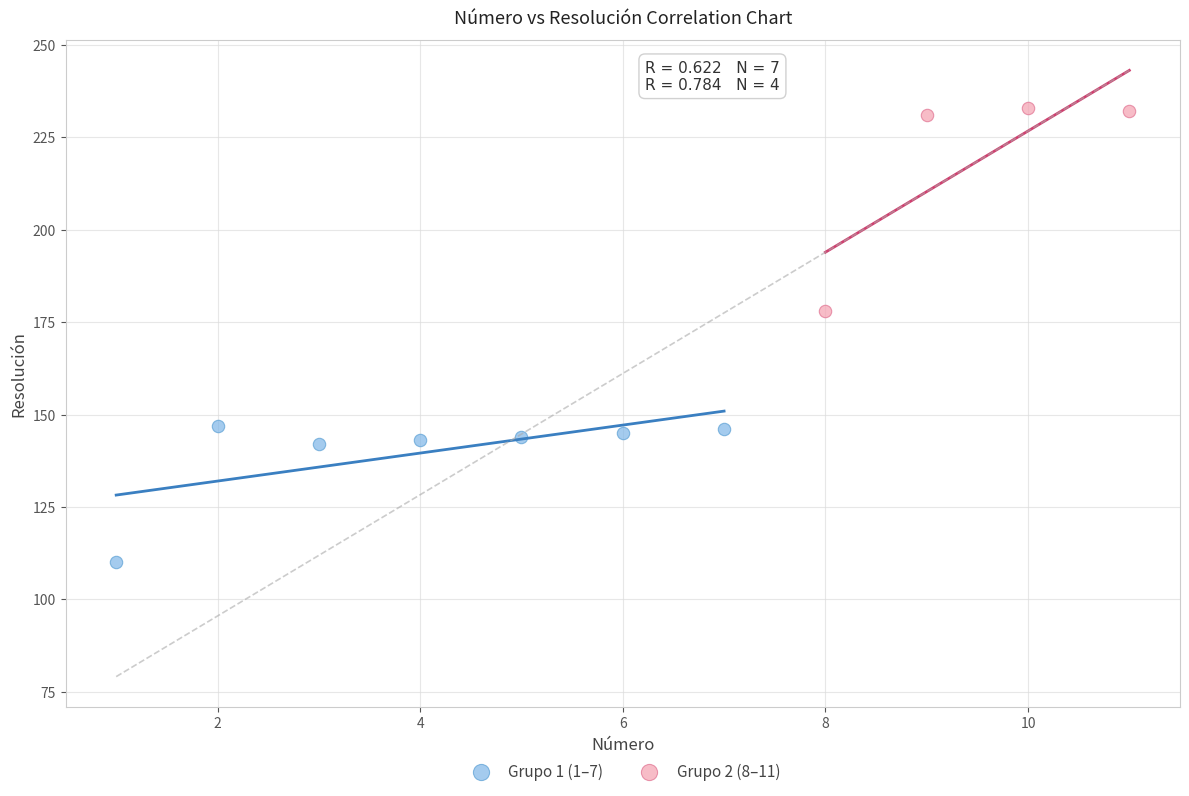

What are all the series names shown in the legend?

Grupo 1 (1–7), Grupo 2 (8–11)